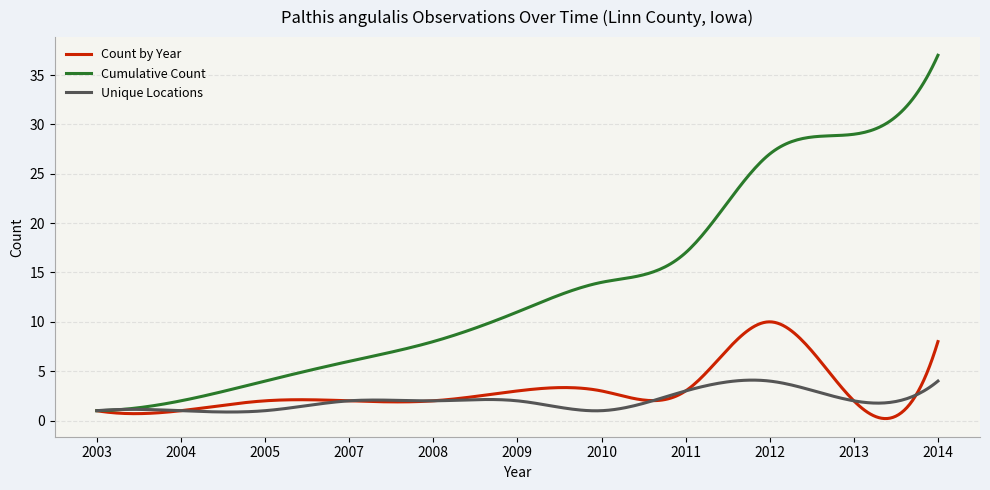

Which series has the largest total across all categories?

Cumulative Count